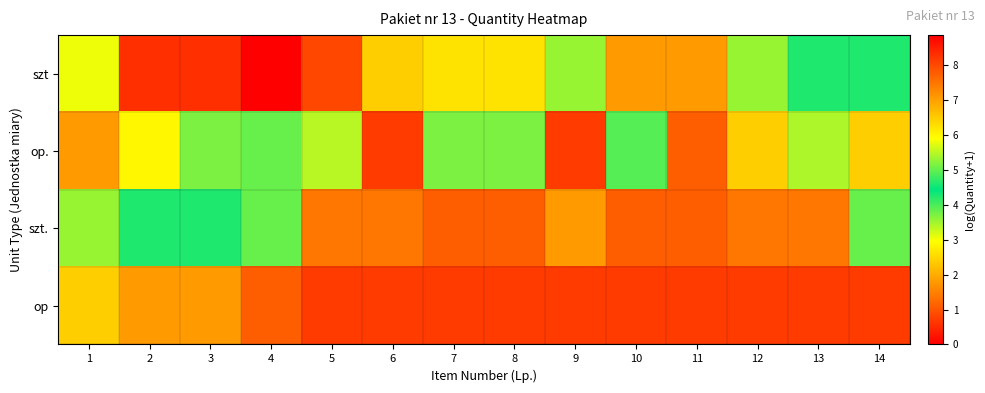

What is the minimum value shown in the chart?

0.7